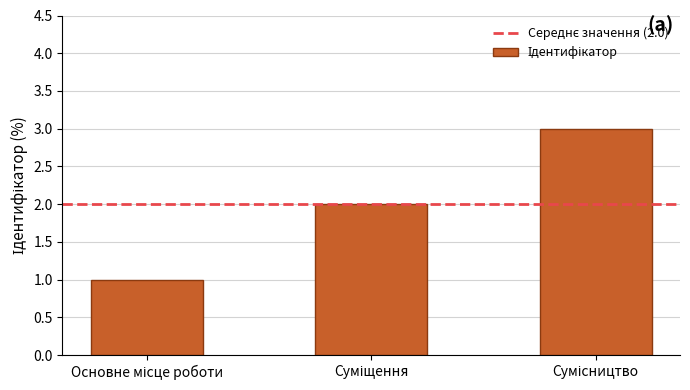

Are the bars horizontal?

No